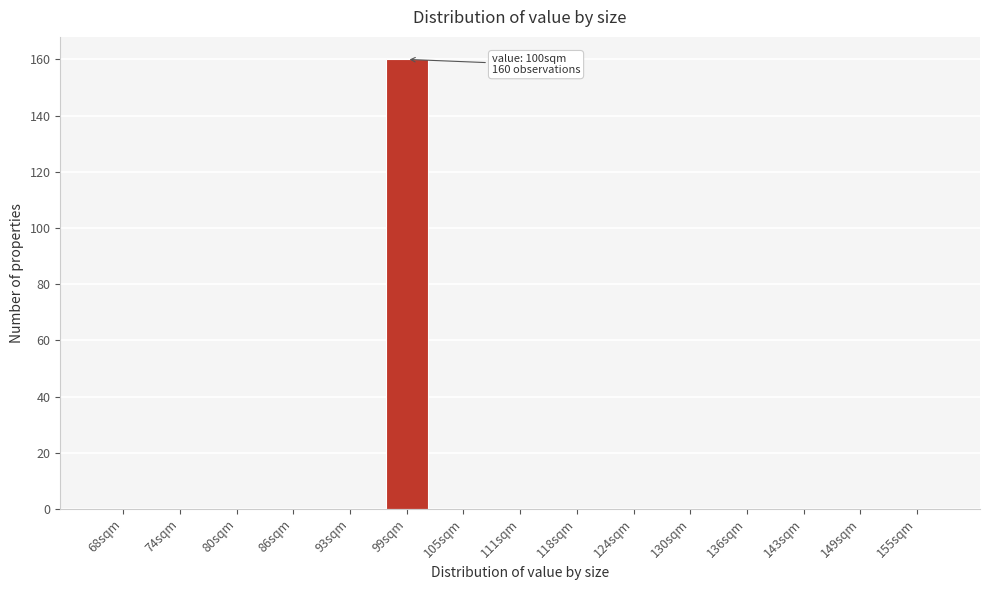

Reading left to right, list all the values displayed in this chart.

68sqm=0	74sqm=0	80sqm=0	86sqm=0	93sqm=0	99sqm=160	105sqm=0	111sqm=0	118sqm=0	124sqm=0	130sqm=0	136sqm=0	143sqm=0	149sqm=0	155sqm=0